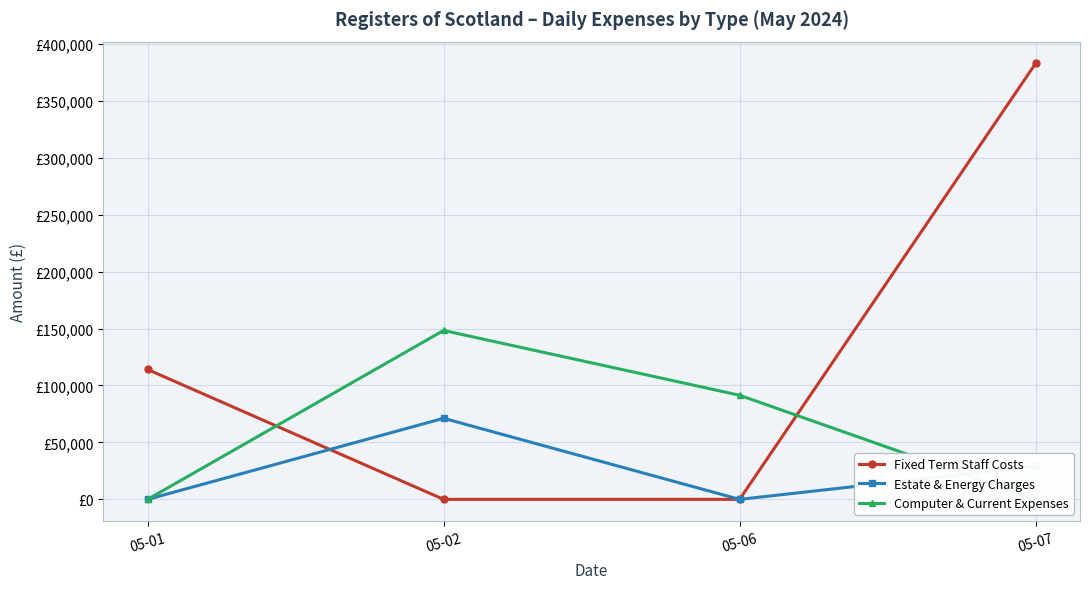

List the series in order of their overall mean, highest first.

Fixed Term Staff Costs, Computer & Current Expenses, Estate & Energy Charges